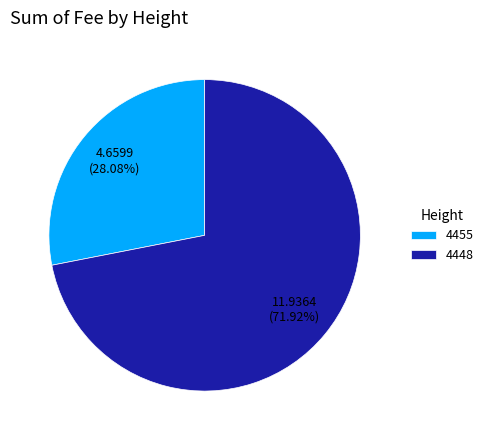

Does 4455 account for over 50% of the chart?

No